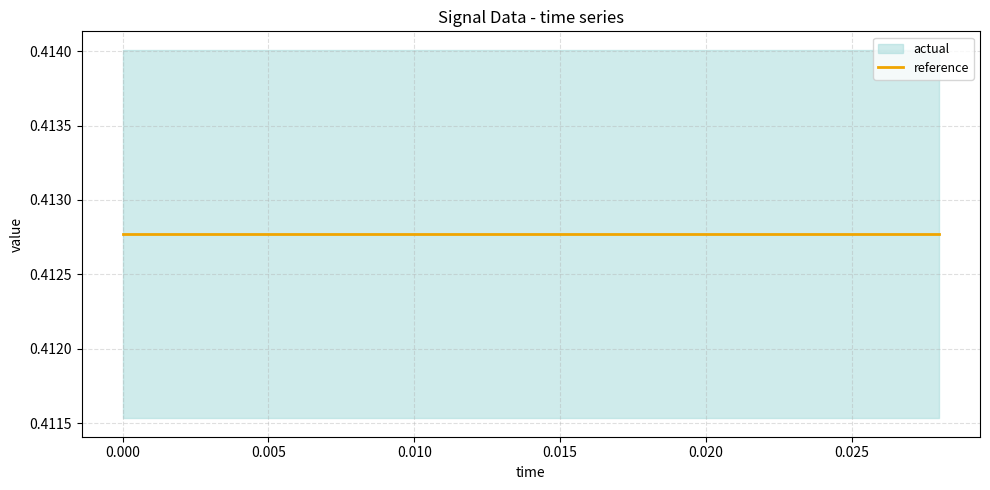

True or false: actual and high intersect in this chart.

False